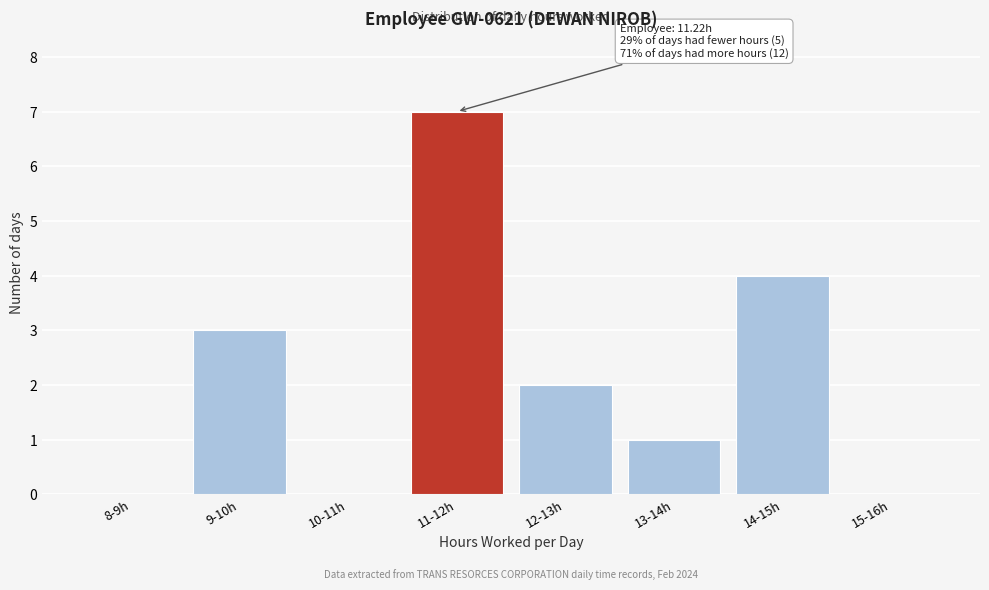

Reading left to right, list all the values displayed in this chart.

8-9h=0	9-10h=3	10-11h=0	11-12h=7	12-13h=2	13-14h=1	14-15h=4	15-16h=0